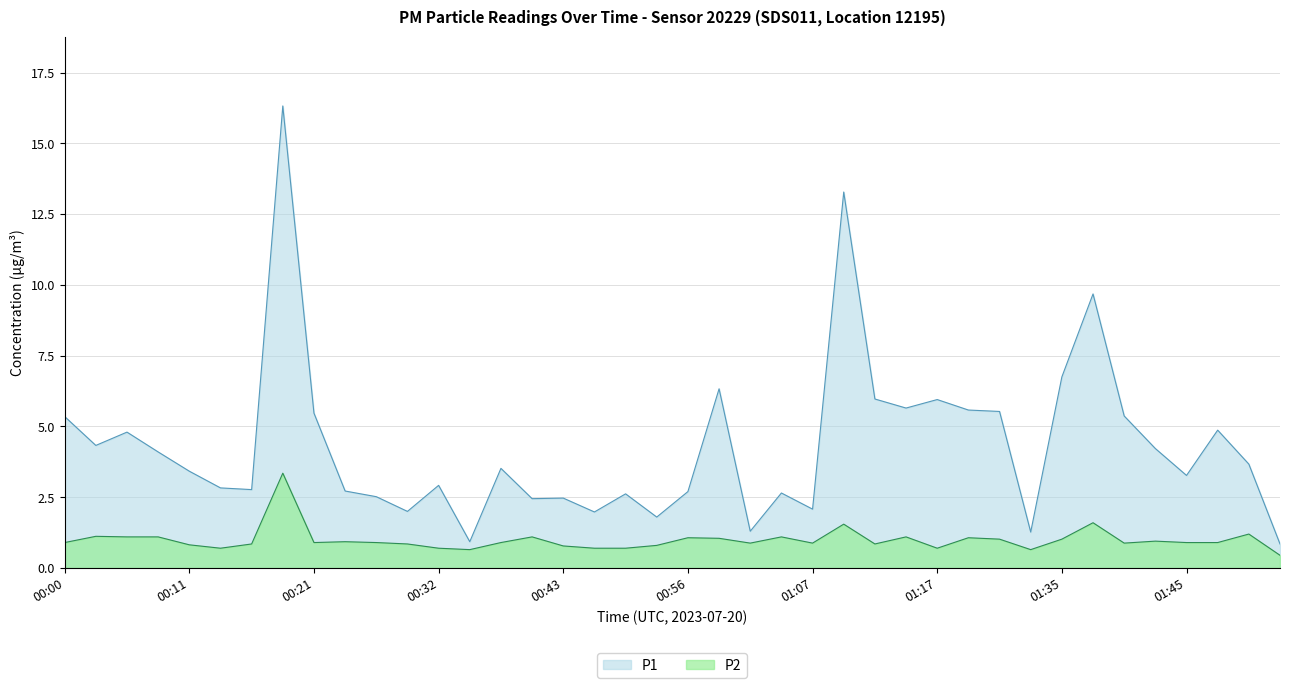

Reading right to left, transcribe all the data shown in this chart.

P1: 01:53=0.8	01:51=3.7	01:48=4.9	01:45=3.3	01:43=4.2	01:40=5.4	01:37=9.7	01:35=6.8	01:32=1.3	01:23=5.5	01:20=5.6	01:17=6.0	01:15=5.7	01:12=6.0	01:09=13.3	01:07=2.1	01:04=2.6	01:01=1.3	00:59=6.3	00:56=2.7	00:51=1.8	00:48=2.6	00:45=2.0	00:43=2.5	00:40=2.5	00:37=3.5	00:35=0.9	00:32=2.9	00:29=2.0	00:27=2.5	00:24=2.7	00:21=5.5	00:19=16.3	00:16=2.8	00:13=2.8	00:11=3.4	00:08=4.1	00:05=4.8	00:03=4.3	00:00=5.3
P2: 01:53=0.5	01:51=1.2	01:48=0.9	01:45=0.9	01:43=0.9	01:40=0.9	01:37=1.6	01:35=1.0	01:32=0.7	01:23=1.0	01:20=1.1	01:17=0.7	01:15=1.1	01:12=0.8	01:09=1.6	01:07=0.9	01:04=1.1	01:01=0.9	00:59=1.1	00:56=1.1	00:51=0.8	00:48=0.7	00:45=0.7	00:43=0.8	00:40=1.1	00:37=0.9	00:35=0.7	00:32=0.7	00:29=0.8	00:27=0.9	00:24=0.9	00:21=0.9	00:19=3.4	00:16=0.8	00:13=0.7	00:11=0.8	00:08=1.1	00:05=1.1	00:03=1.1	00:00=0.9